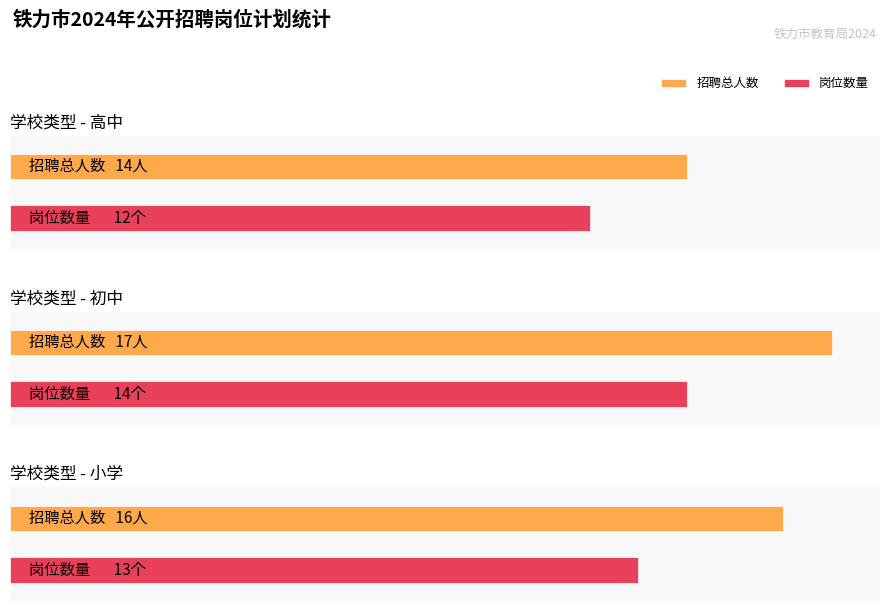

Which label corresponds to the largest value in the chart?

初中